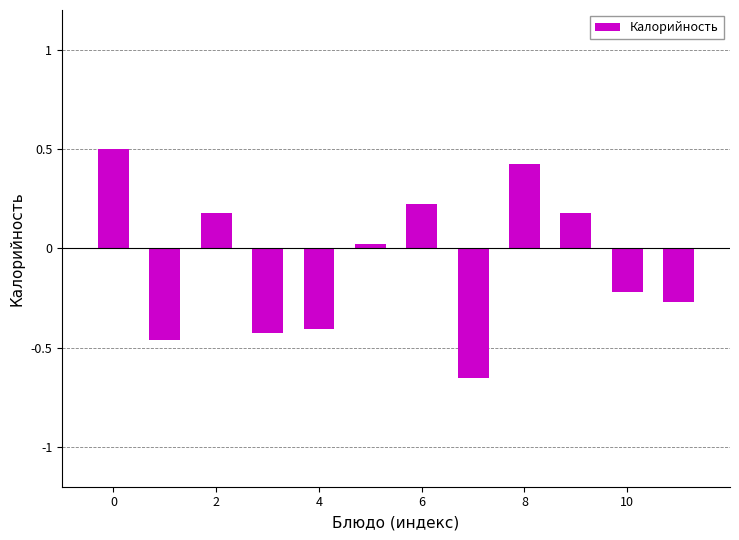

What is the maximum value shown in the chart?

0.5